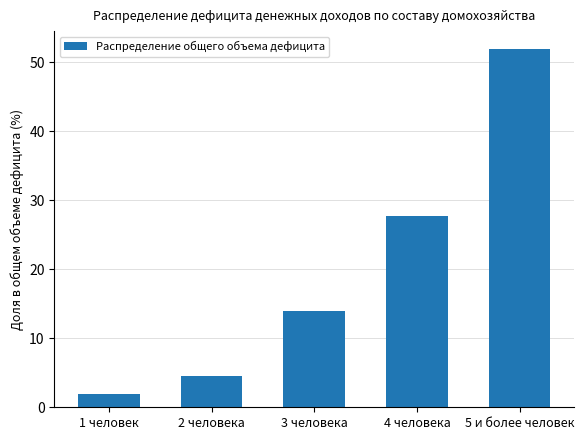

How many data points are less than 14?

2